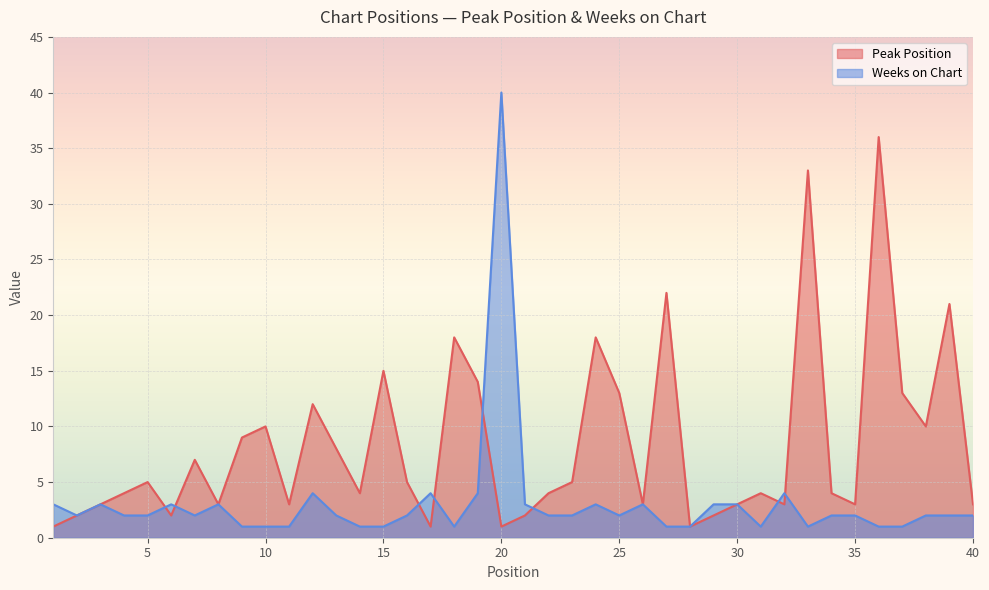

What is the total value across all series at 34?

6